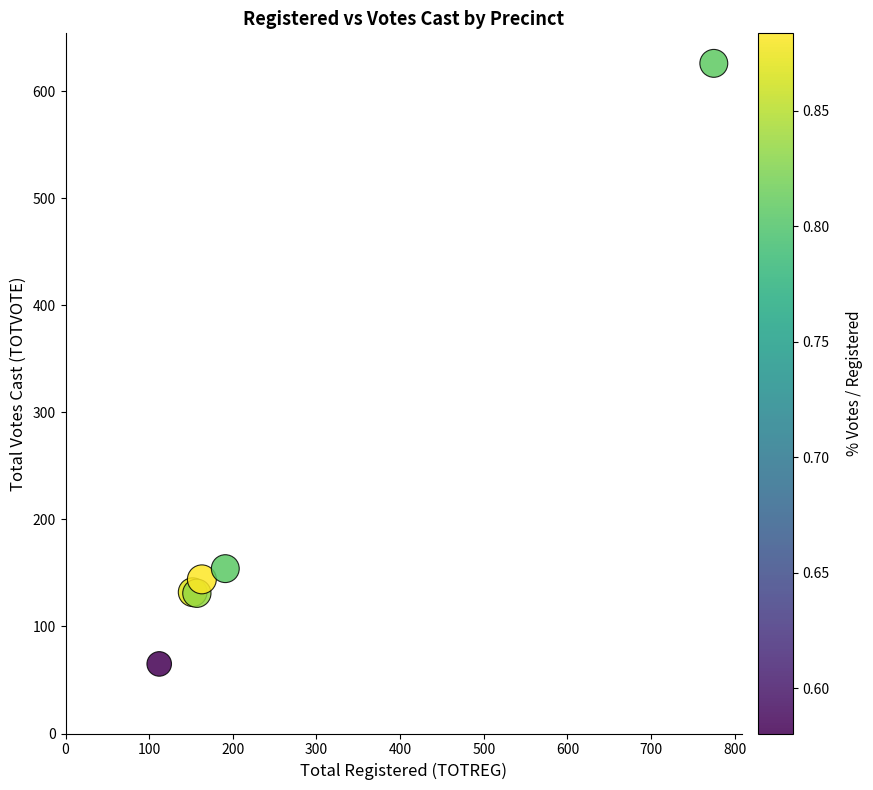

What Y value in the scatter plot is closest to 345?

154